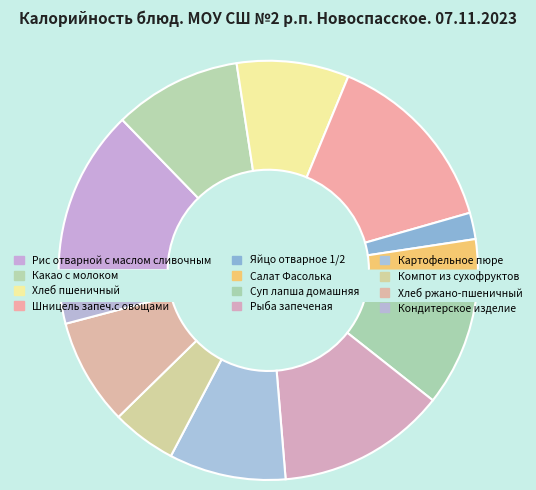

What is the total percentage of Рыба запеченая and Компот из сухофруктов?

18.0%